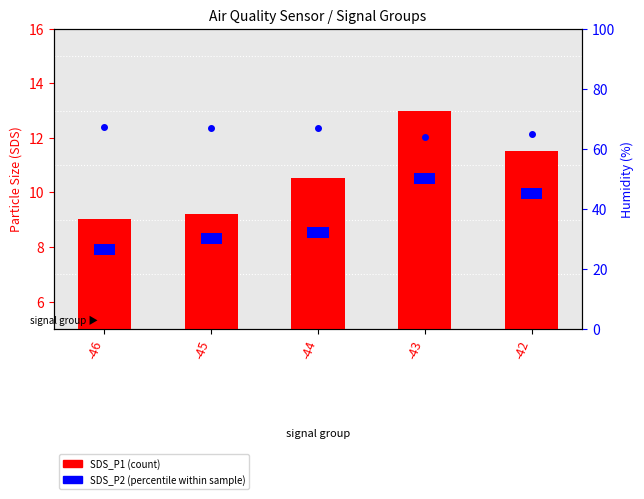

Reading right to left, list all the values displayed in this chart.

SDS_P1: 11.5	13.0	10.5	9.2	9.0
Humidity: 65.1	63.8	66.8	67.1	67.4